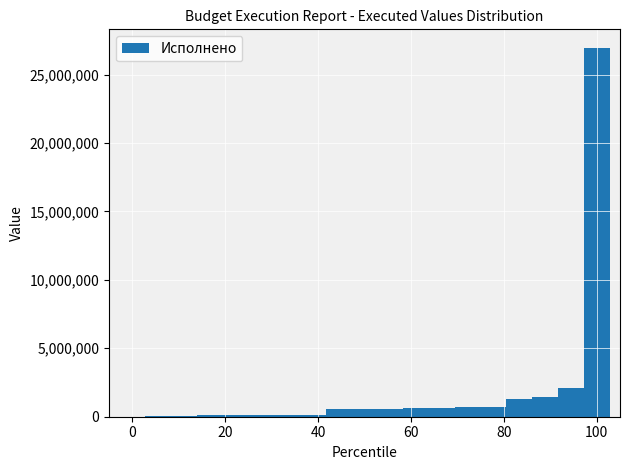

Around what value on the x-axis is the tallest bar? Give the approximate position of its centre, as read against the axis.

100